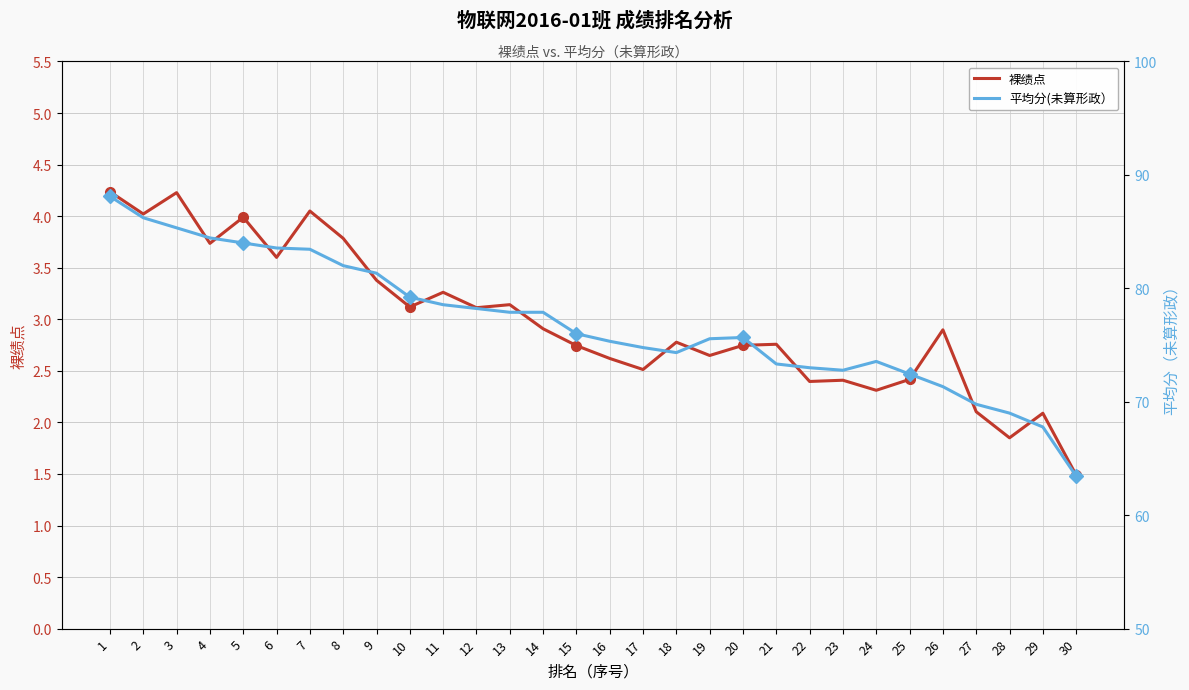

What are all the series names shown in the legend?

裸绩点, 平均分(未算形政）